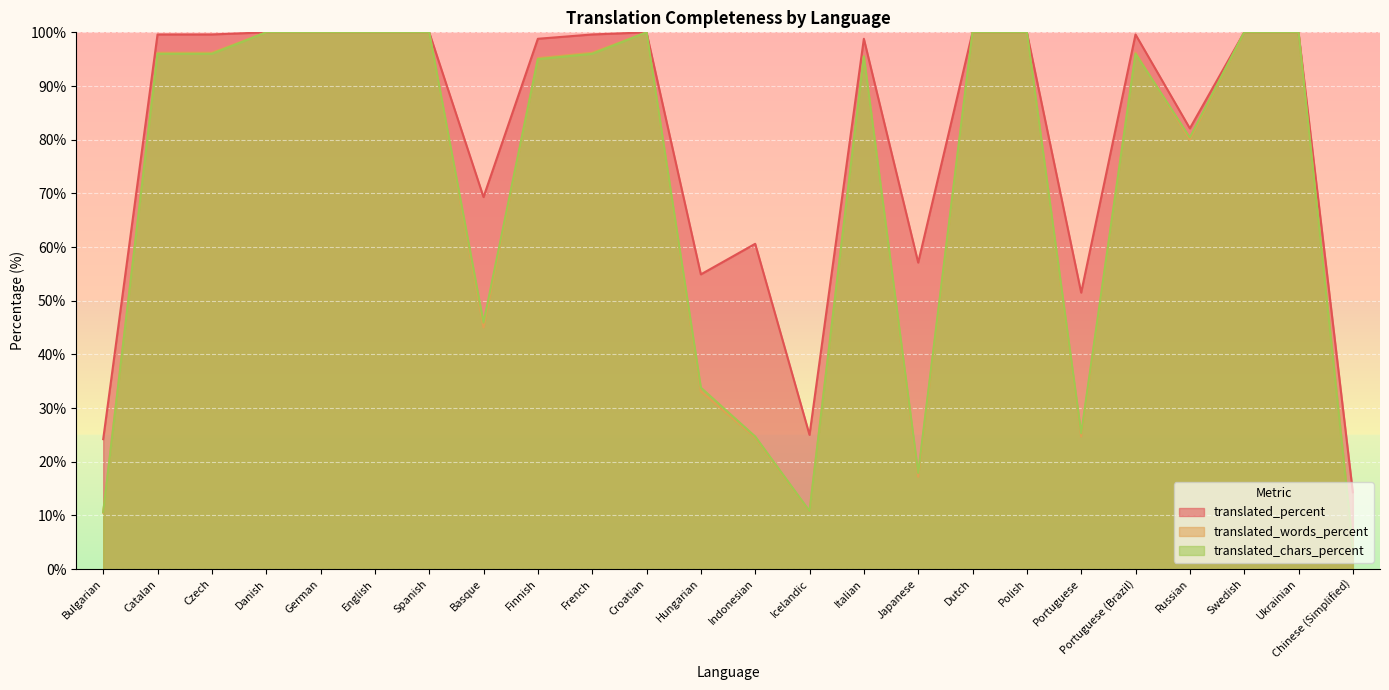

What is the total value across all series at Portuguese?

101.5